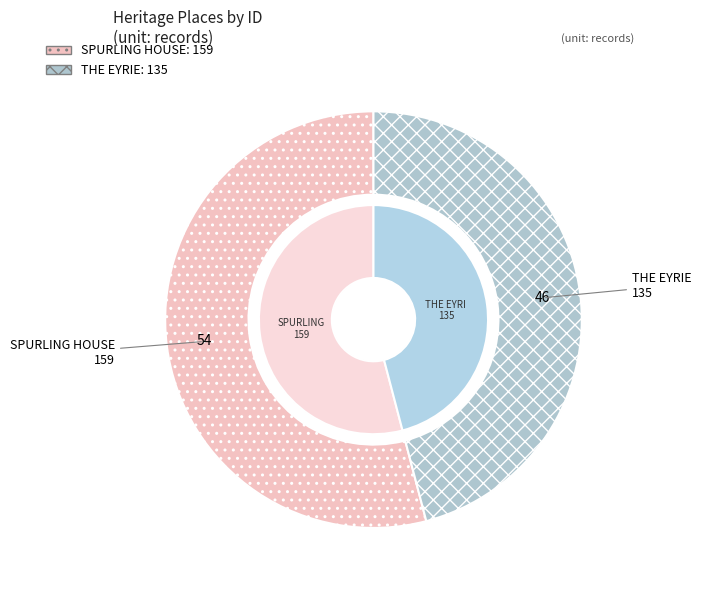

To the nearest percent, what is the average slice percentage?

50%